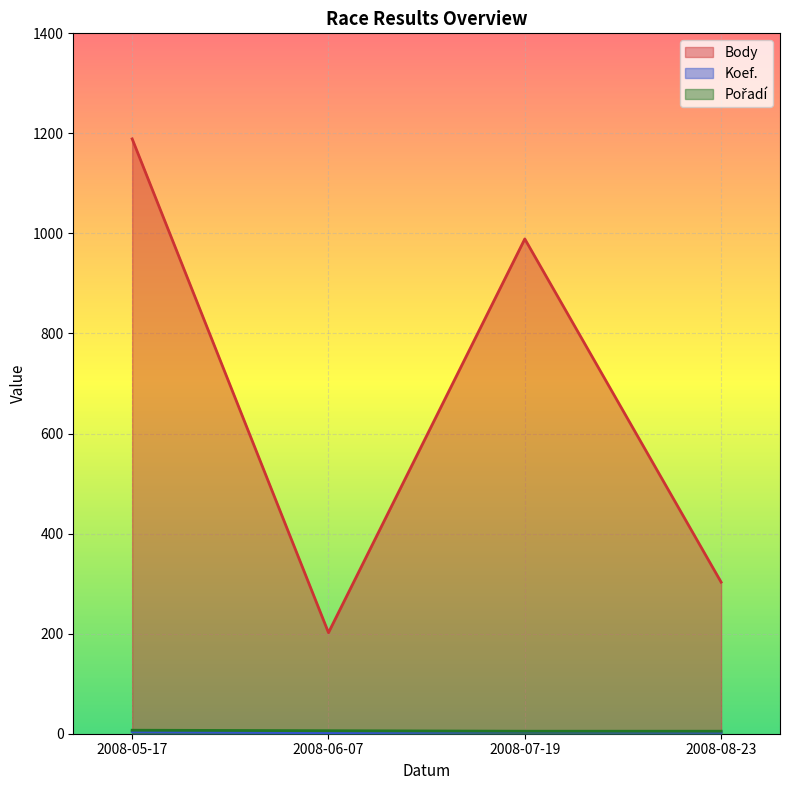

What is the value of the Pořadí point at the 2nd from the left?

6